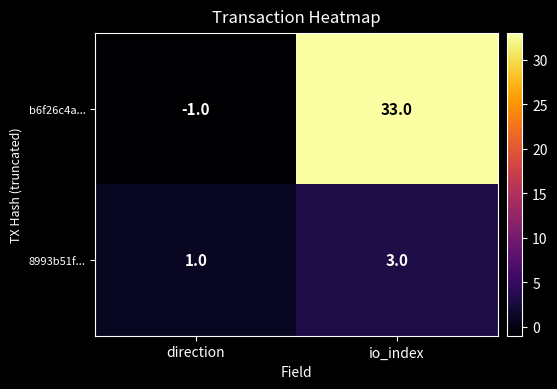

Where is b6f26c4a... nearest to the value 16?

direction